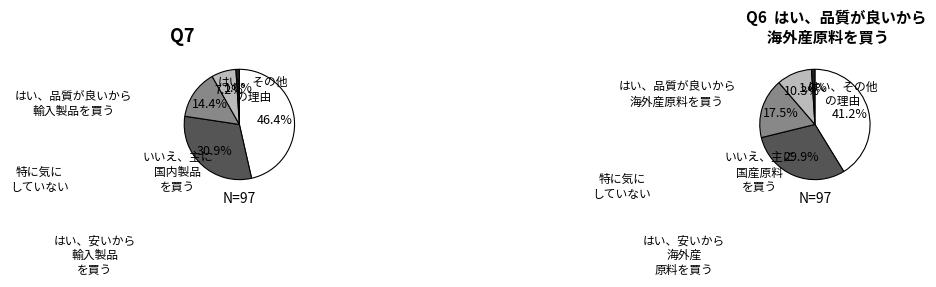

Count the number of slices in the pie.

5